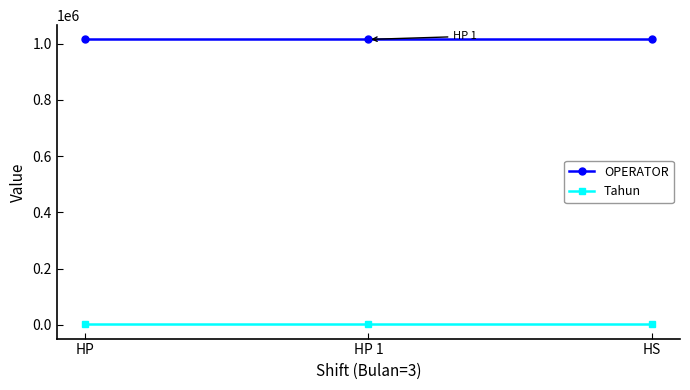

What is the label of the 3rd point from the right?

HP